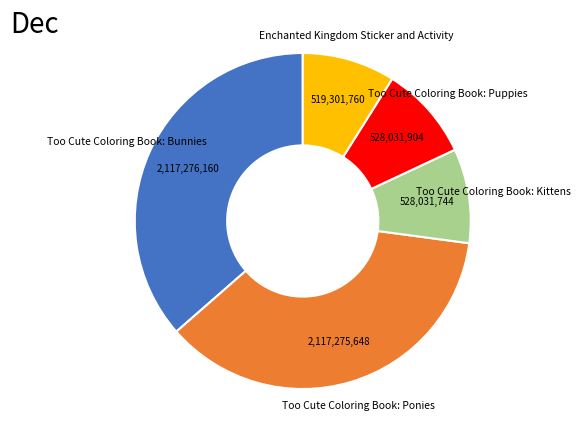

Is Too Cute Coloring Book: Puppies the majority of the pie?

No